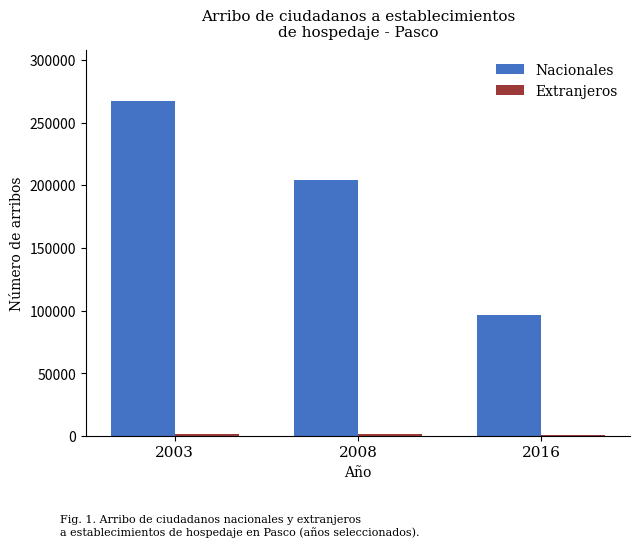

Which series has the largest total across all categories?

Nacionales